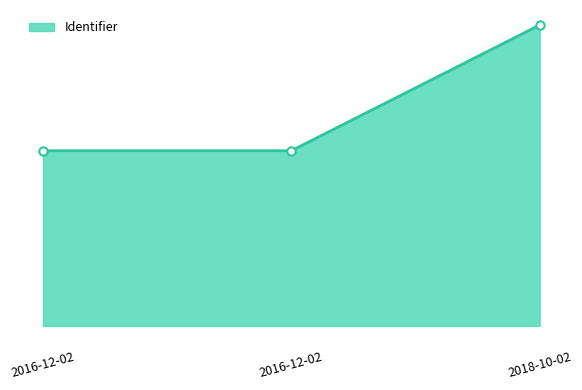

What is the value of the 3rd point from the left?

4683091